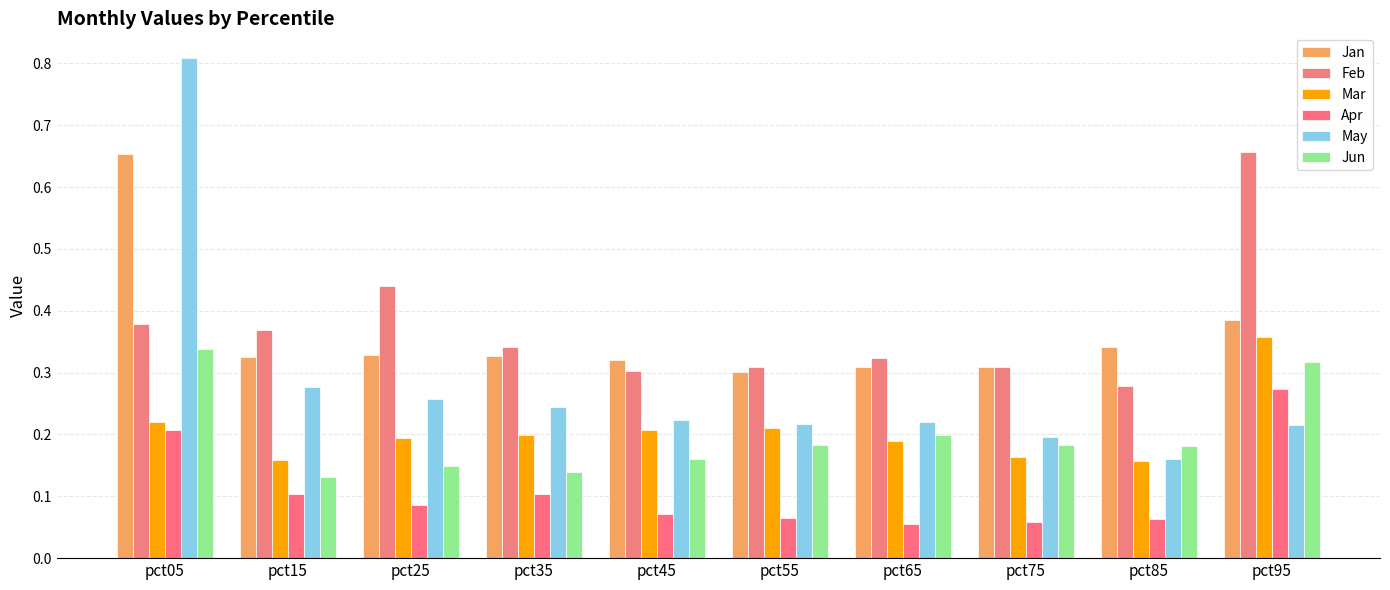

Reading right to left, extract all data points from this chart.

Jan: pct95=0.4	pct85=0.3	pct75=0.3	pct65=0.3	pct55=0.3	pct45=0.3	pct35=0.3	pct25=0.3	pct15=0.3	pct05=0.7
Feb: pct95=0.7	pct85=0.3	pct75=0.3	pct65=0.3	pct55=0.3	pct45=0.3	pct35=0.3	pct25=0.4	pct15=0.4	pct05=0.4
Mar: pct95=0.4	pct85=0.2	pct75=0.2	pct65=0.2	pct55=0.2	pct45=0.2	pct35=0.2	pct25=0.2	pct15=0.2	pct05=0.2
Apr: pct95=0.3	pct85=0.1	pct75=0.1	pct65=0.1	pct55=0.1	pct45=0.1	pct35=0.1	pct25=0.1	pct15=0.1	pct05=0.2
May: pct95=0.2	pct85=0.2	pct75=0.2	pct65=0.2	pct55=0.2	pct45=0.2	pct35=0.2	pct25=0.3	pct15=0.3	pct05=0.8
Jun: pct95=0.3	pct85=0.2	pct75=0.2	pct65=0.2	pct55=0.2	pct45=0.2	pct35=0.1	pct25=0.1	pct15=0.1	pct05=0.3